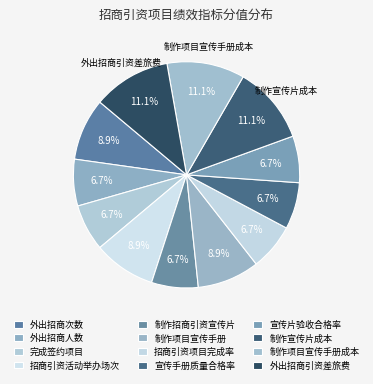

What is the largest slice in the pie chart?

制作宣传片成本